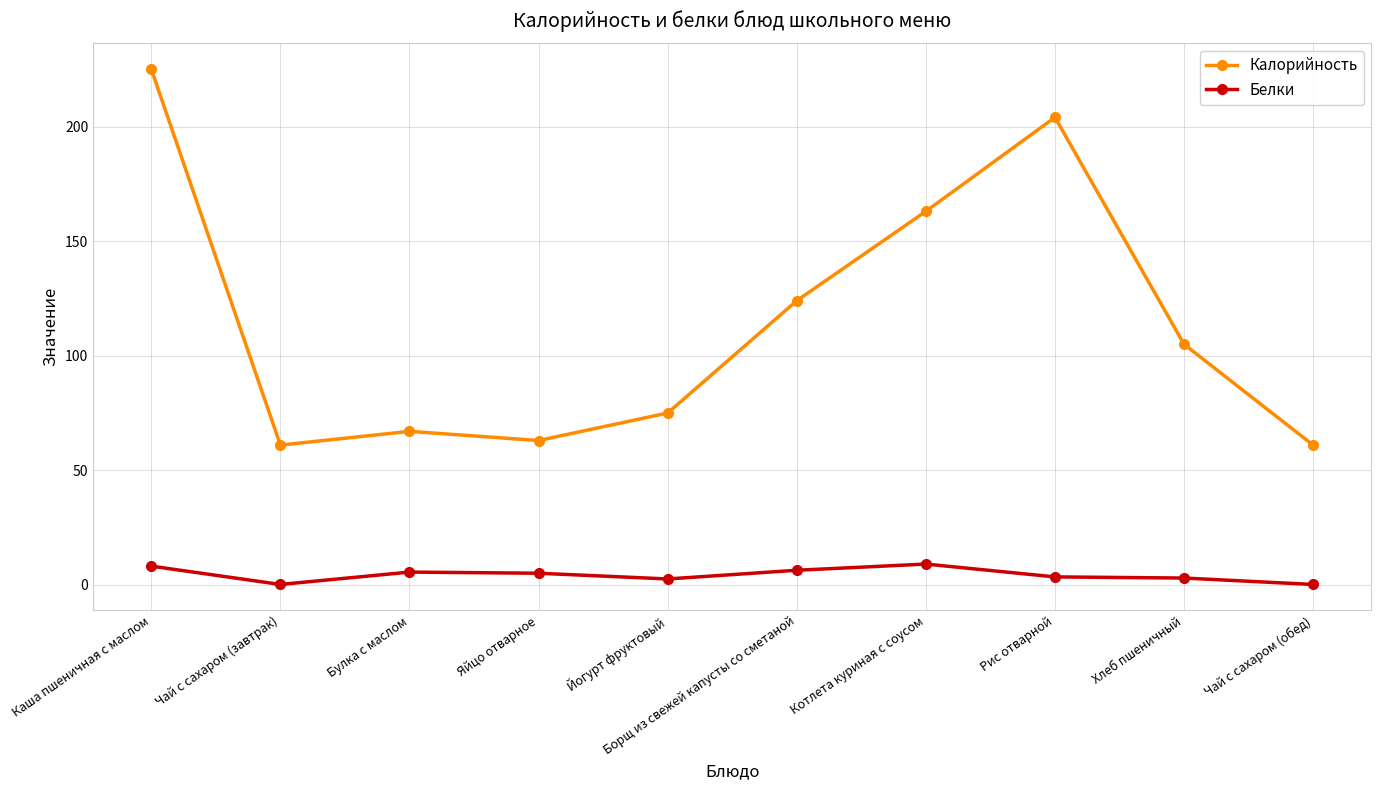

At which category does Белки reach its first local valley?

Чай с сахаром (завтрак)